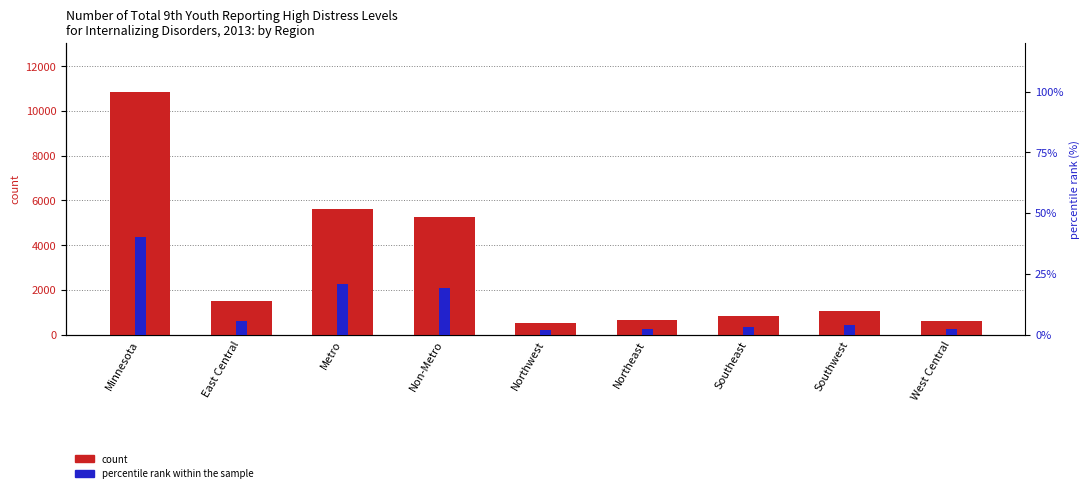

True or false: percentile rank within the sample has a value of 5.8 at Southwest.

False